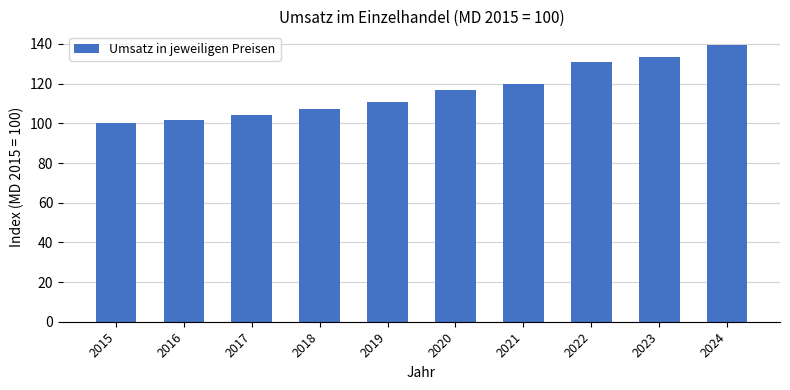

At which label is the value closest to 119?

2021